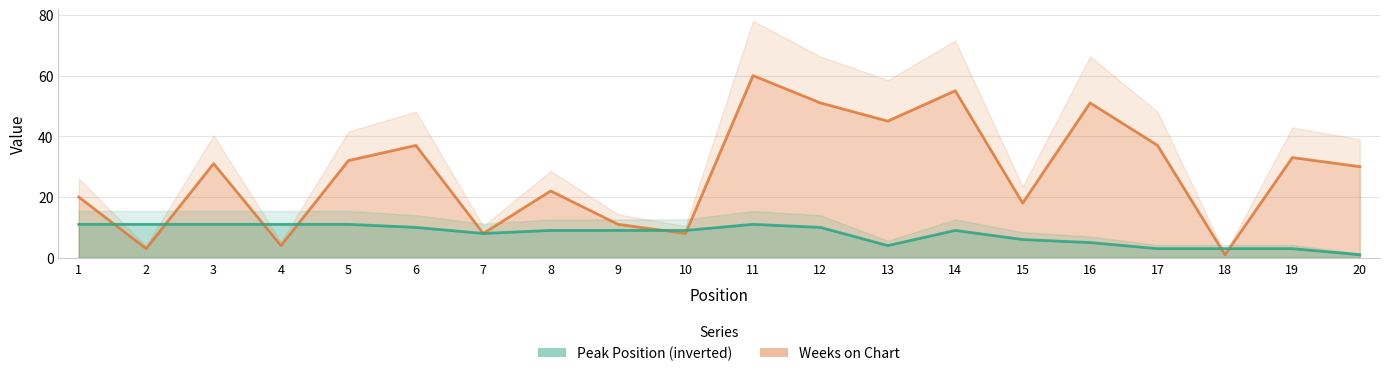

Reading left to right, what are all the values shown in this chart?

Peak Position: 11	11	11	11	11	10	8	9	9	9	11	10	4	9	6	5	3	3	3	1
Weeks on Chart: 20	3	31	4	32	37	8	22	11	8	60	51	45	55	18	51	37	1	33	30